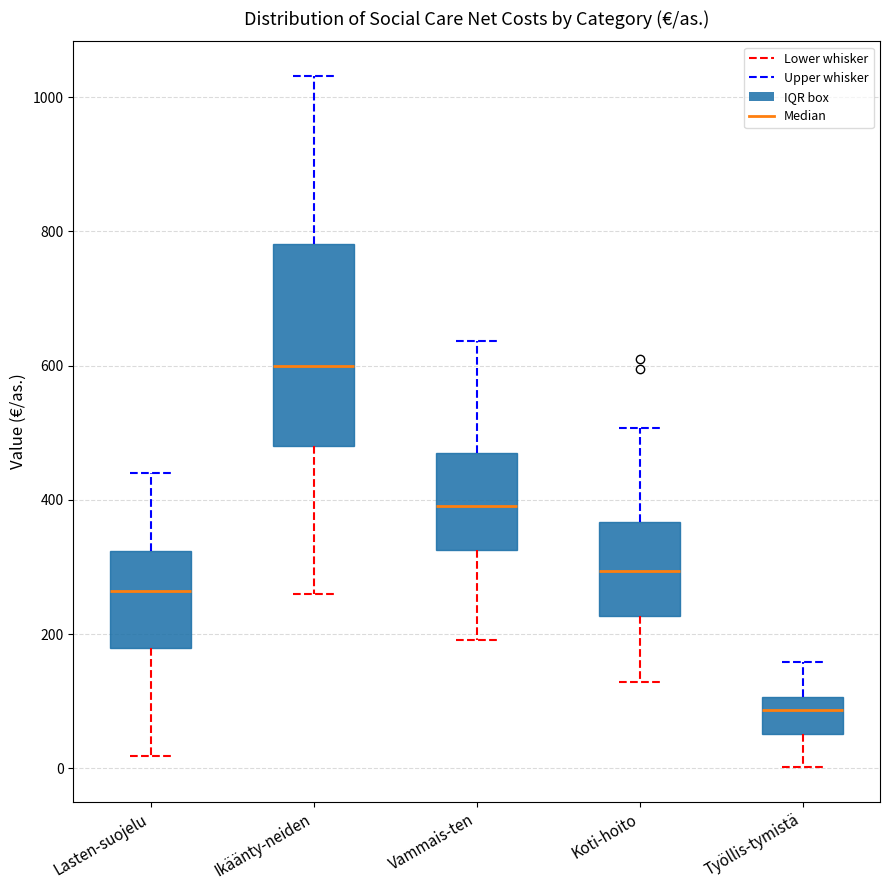

Where does the upper whisker of the box for Koti-hoito end on the y-axis? The values are not printed on the chart, so give them approximately, as read against the axis.

500